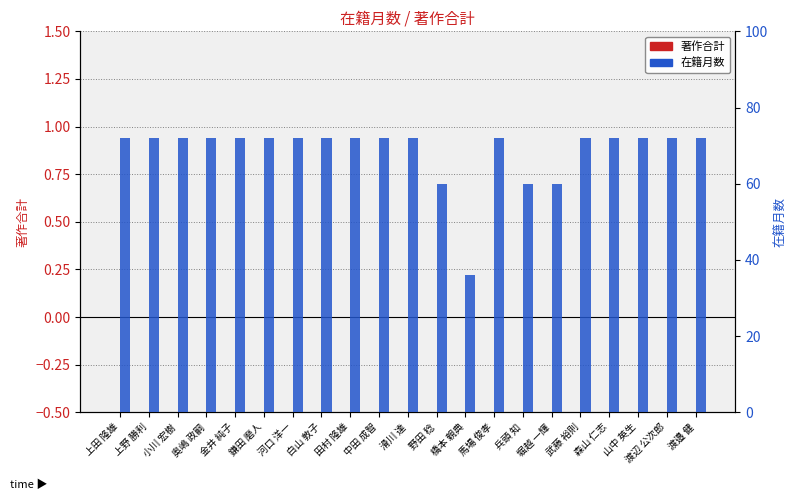

What is the sum of all 在籍月数 values?

1440